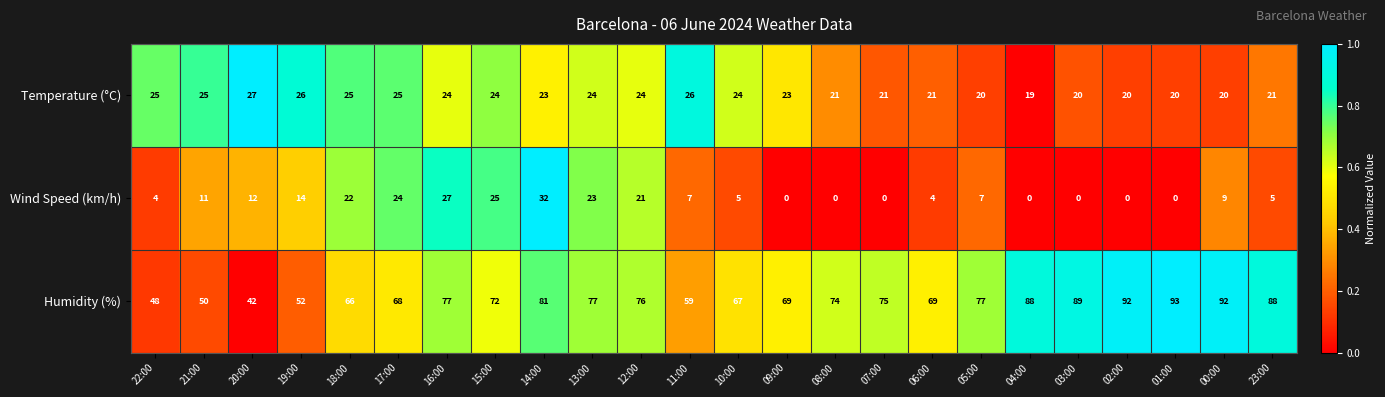

How many data points in Temperature (°C) are less than 24?

12